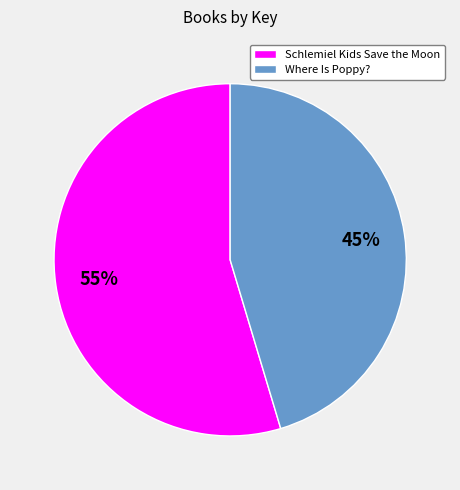

To the nearest percent, what portion does Where Is Poppy? represent?

45%